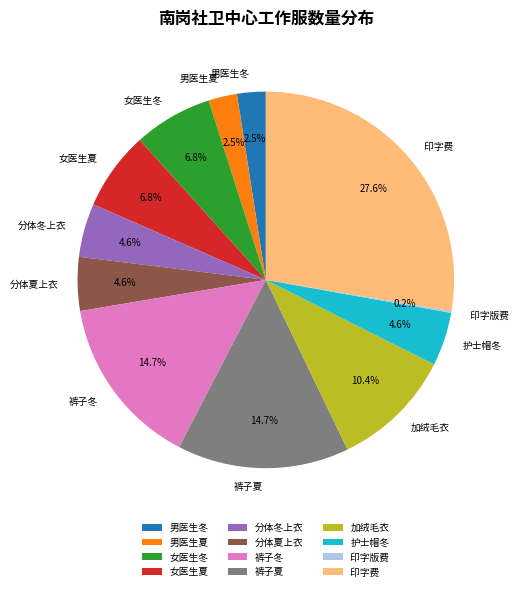

Which has a higher value, 男医生冬 or 加绒毛衣?

加绒毛衣